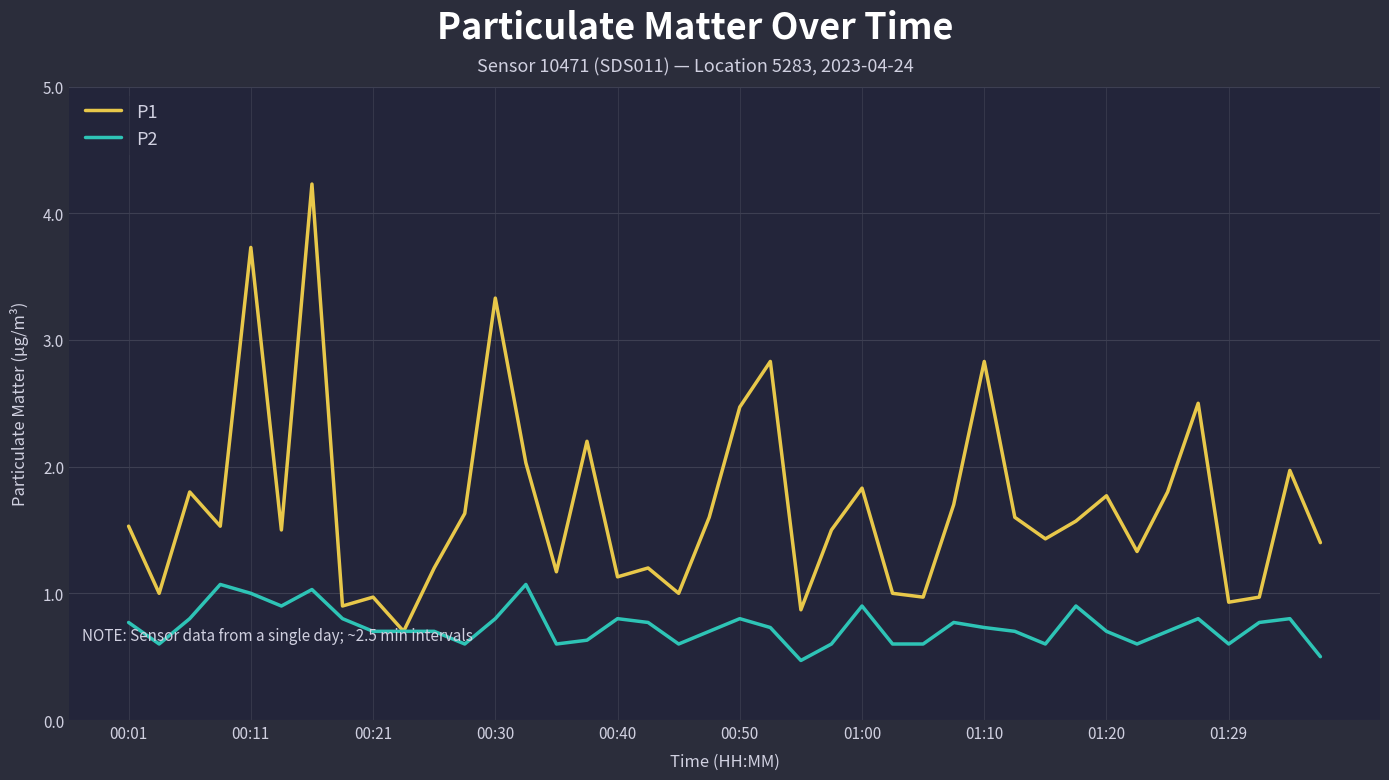

What is the maximum value for P2?

1.1